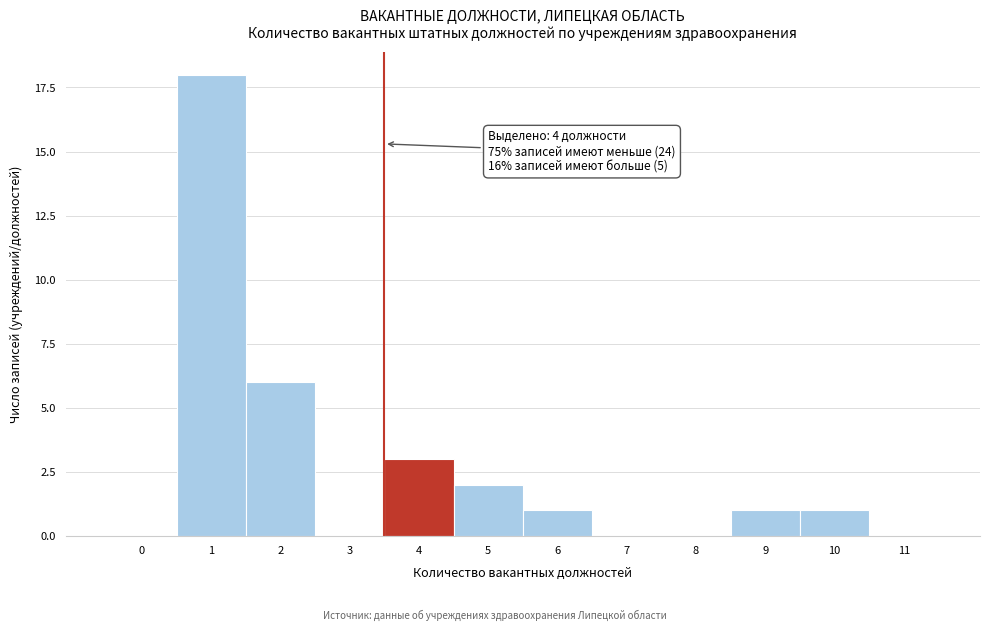

Reading left to right, list all the values displayed in this chart.

0=0	1=18	2=6	3=0	4=3	5=2	6=1	7=0	8=0	9=1	10=1	11=0